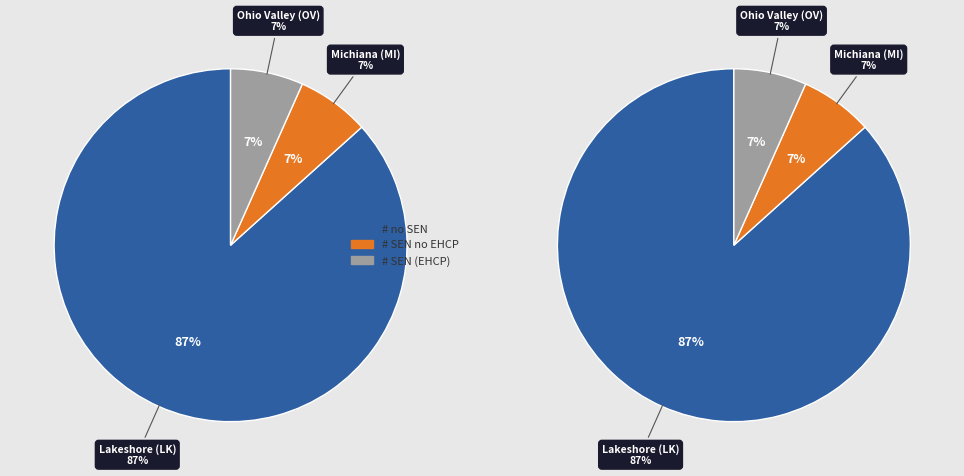

The Lakeshore (LK) slice represents 87% of the pie. True or false?

True